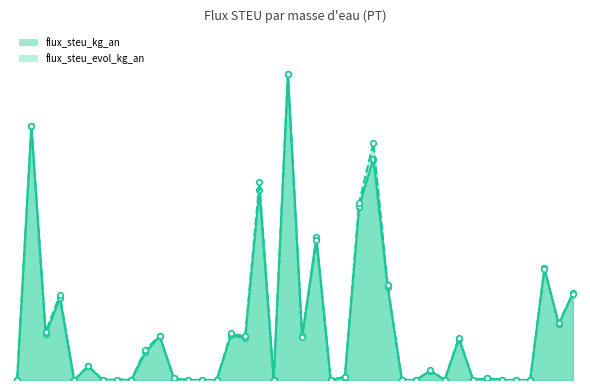

How many values in the flux_steu_kg_an series exceed 137?

20